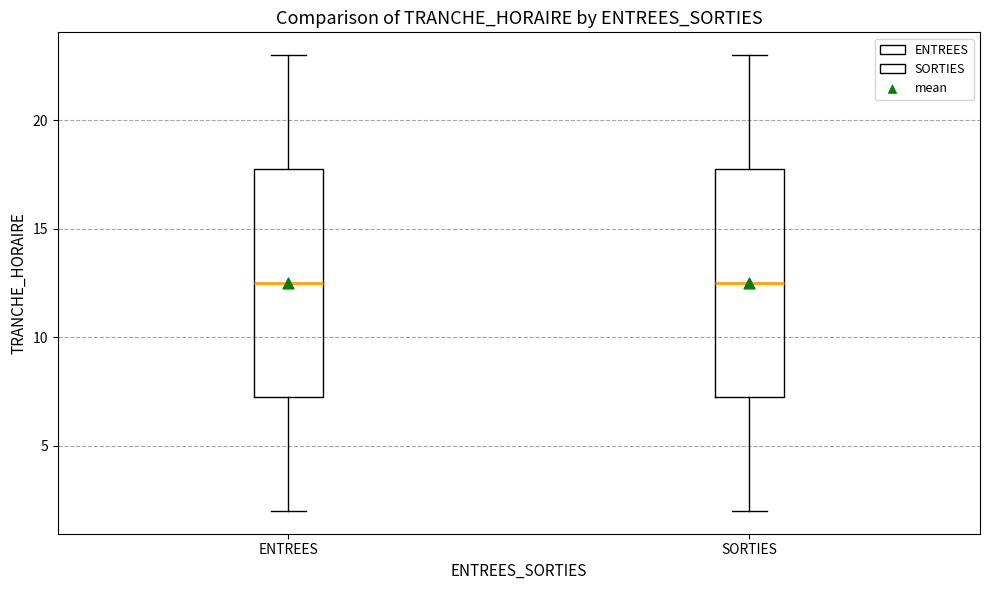

Reading left to right, transcribe this box plot: for each box, give where its median line is, the range the box spans, and where its two whiskers end, as read against the y-axis. The values are not printed on the chart, so give them approximately, as read against the axis.

ENTREES: median 12.5, box 7.5 to 18.0, whiskers 2.0 to 23.0
SORTIES: median 12.5, box 7.5 to 18.0, whiskers 2.0 to 23.0